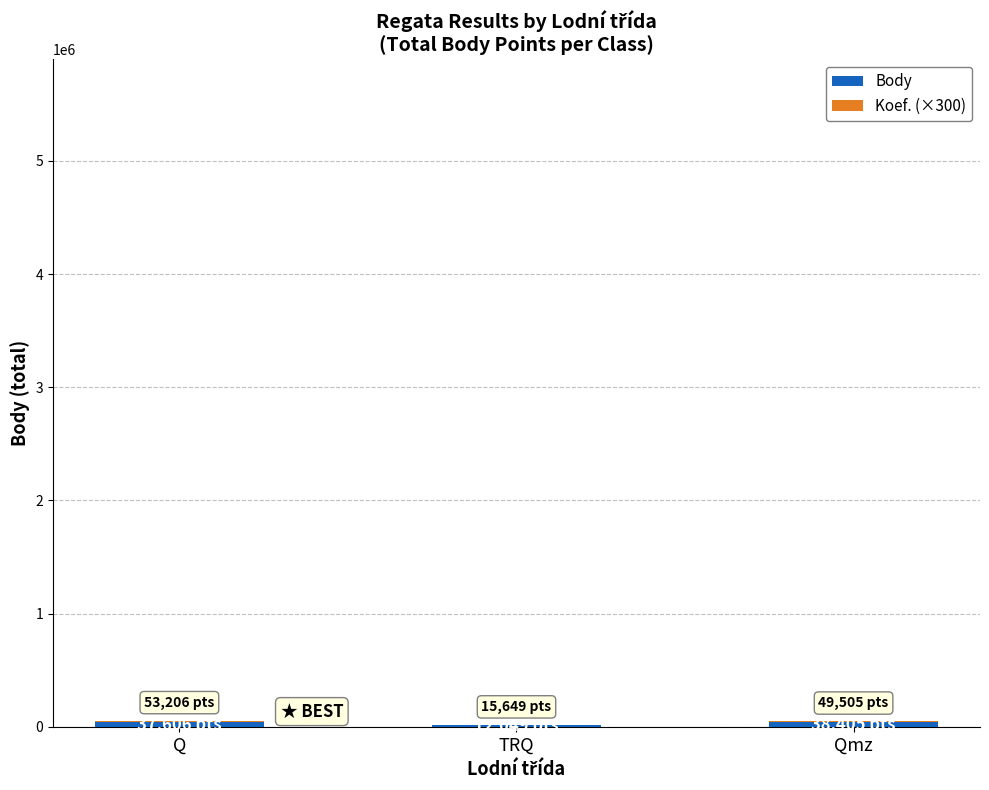

Read the Koef. (×300) value at Q.

15600